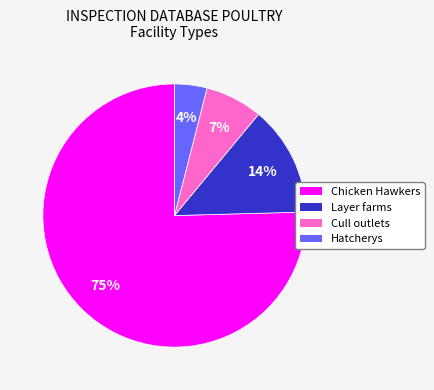

Rank the categories by value from lowest to highest.

Hatcherys, Cull outlets, Layer farms, Chicken Hawkers